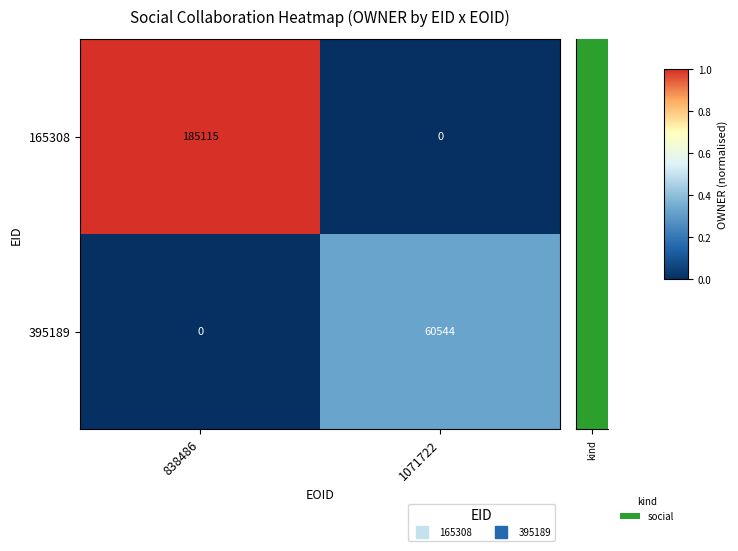

What is the average value of the 165308 series?

92558